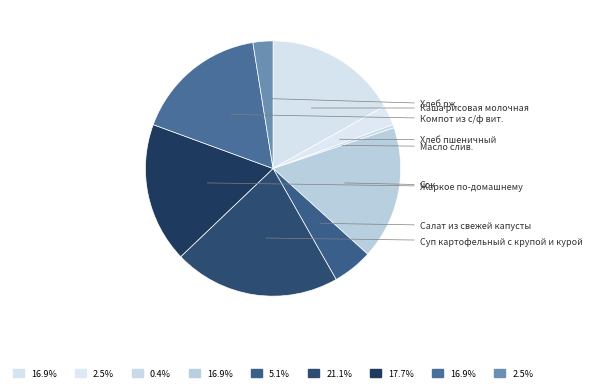

How much of the chart is everything except Суп картофельный с крупой и курой?

78.9%